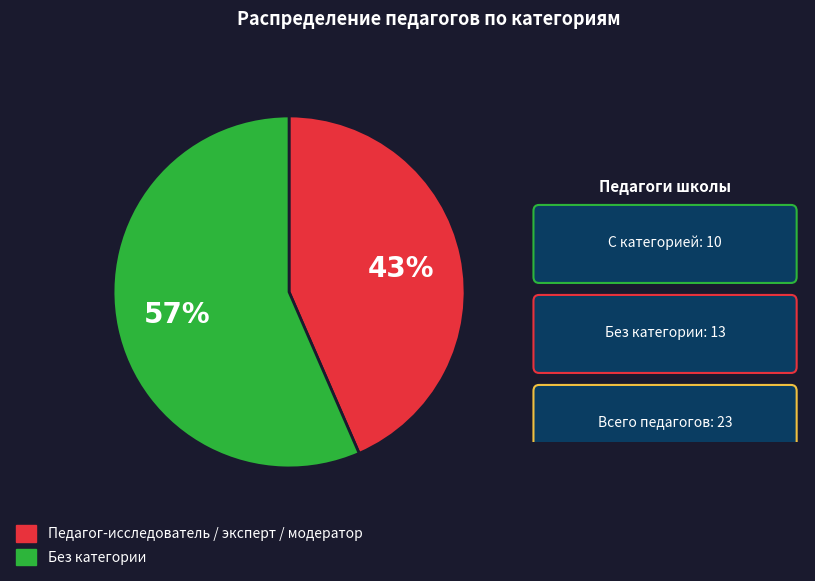

Is there a majority slice in this chart?

Yes